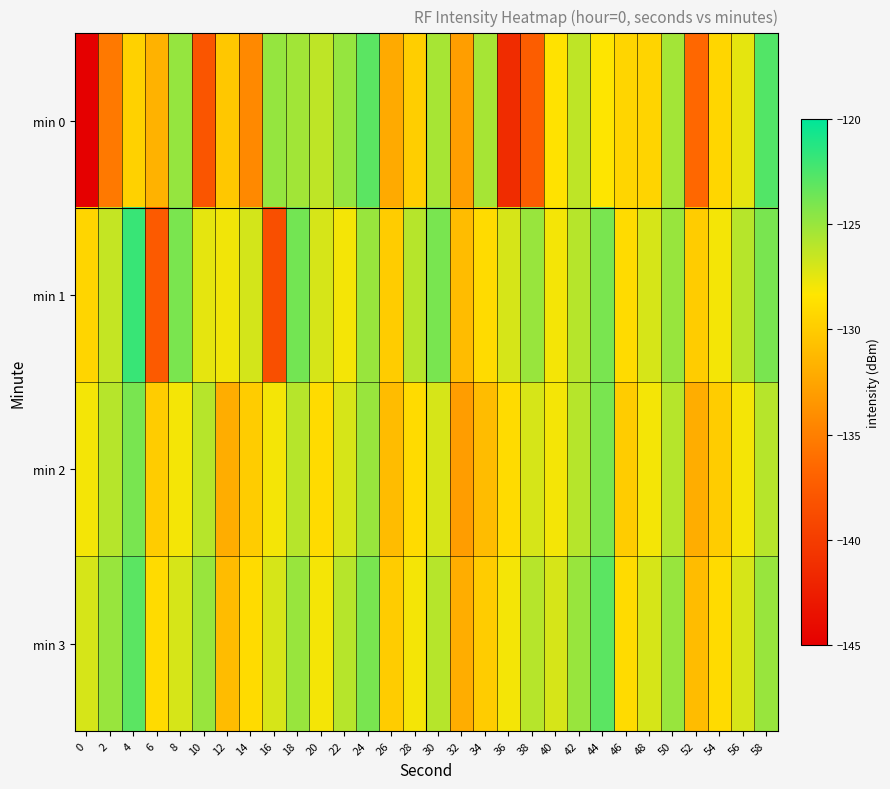

What is the total value across all series at 32?

-529.0